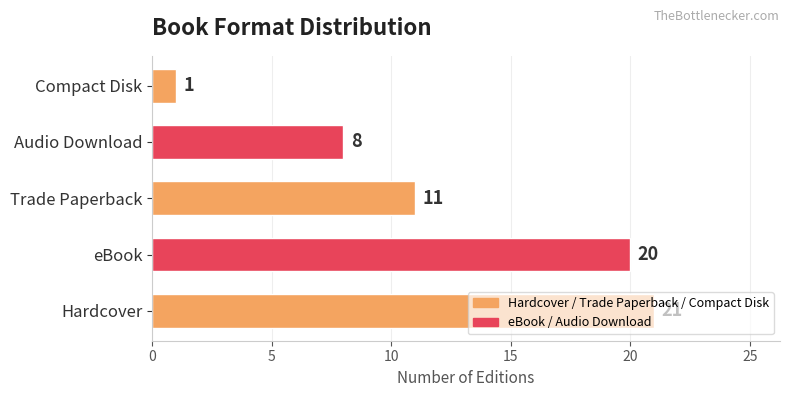

Are the bars horizontal?

Yes